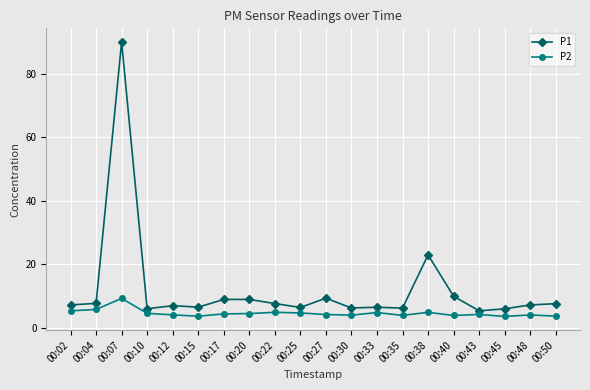

True or false: P2 and P1 cross at least once.

False